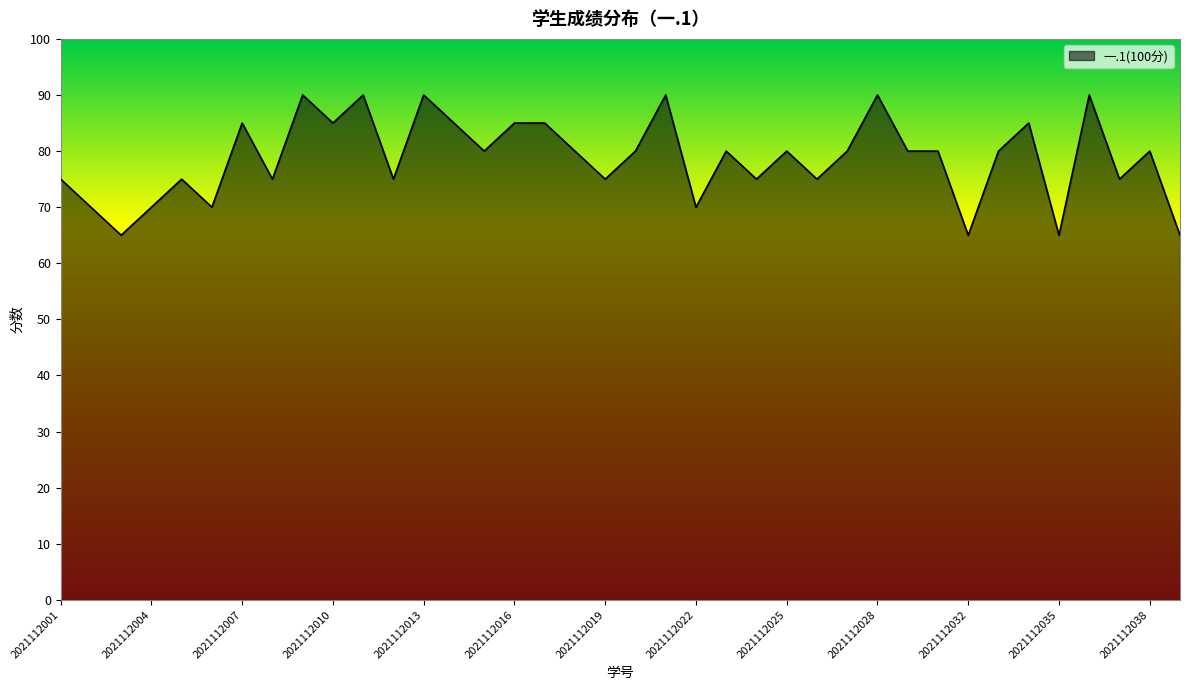

How many lines are shown in the chart?

1